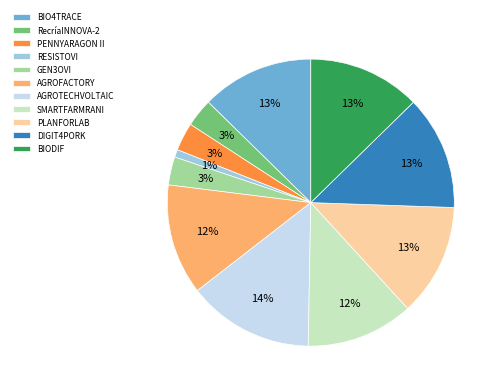

Combined, do AGROTECHVOLTAIC and RecríaINNOVA-2 account for over 50%?

No